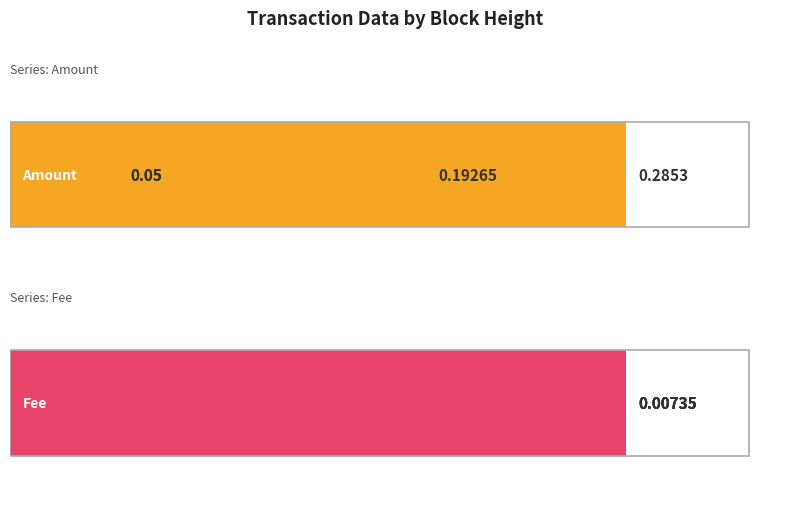

Which series has the largest range (max minus min)?

Amount